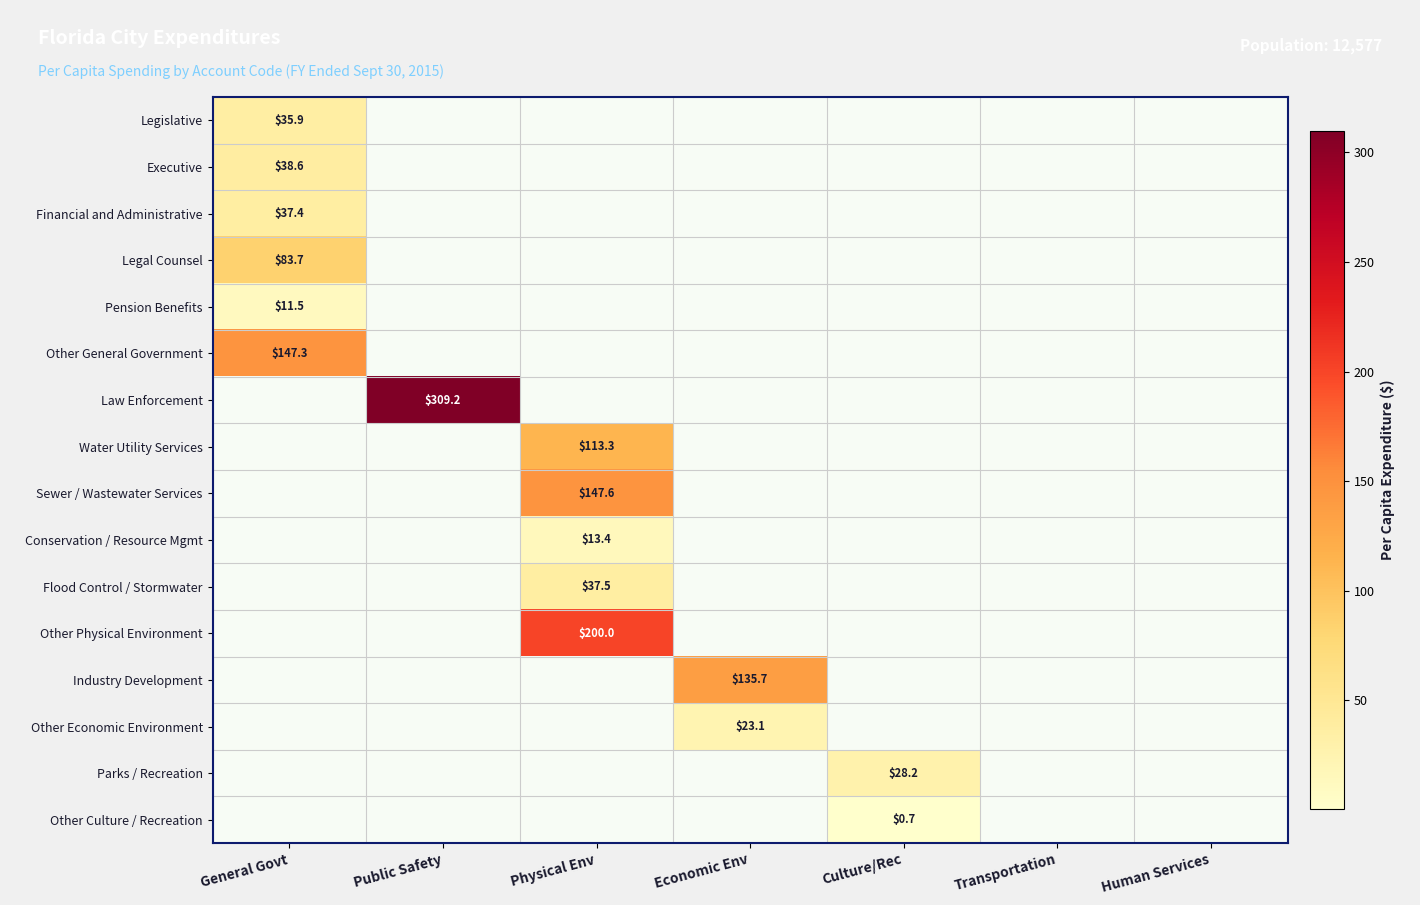

The Conservation / Resource Mgmt series shows 8.2 at Physical Env. True or false?

False